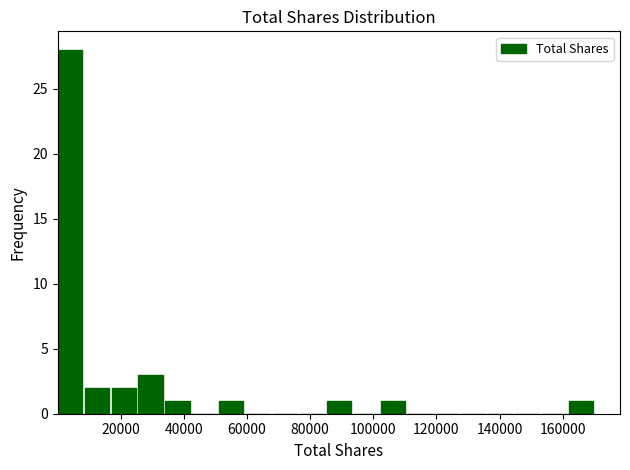

Over which range of the x-axis is the bar tallest?

0 to 8000